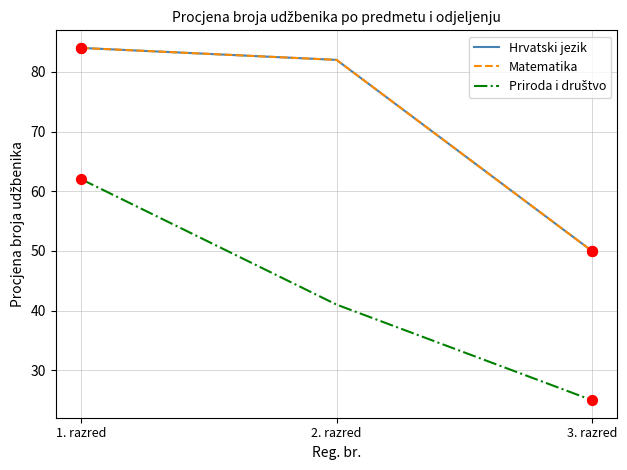

At which category is the sum across all series the highest?

1. razred